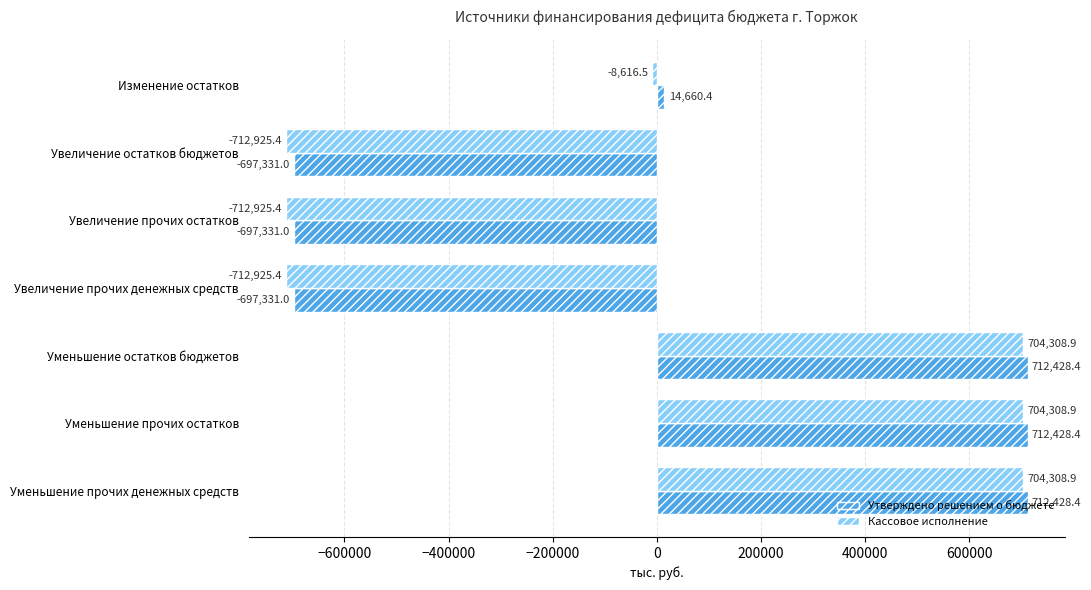

The value of Утверждено решением о бюджете at Уменьшение остатков бюджетов is 712428.4. True or false?

True